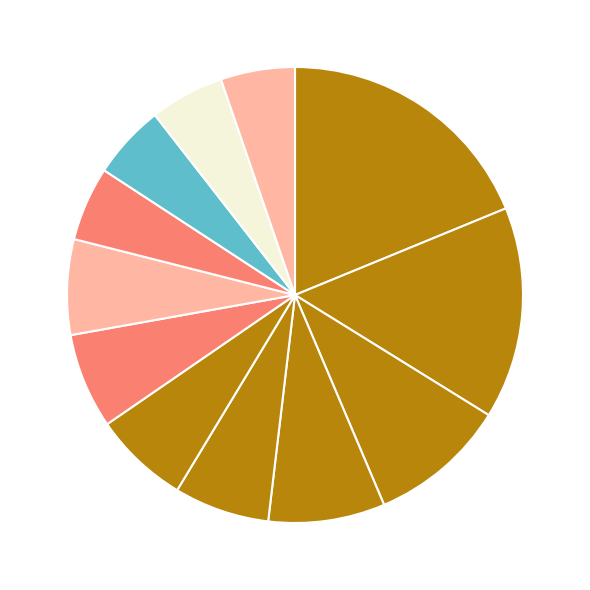

To the nearest percent, what is the average slice percentage?

8%